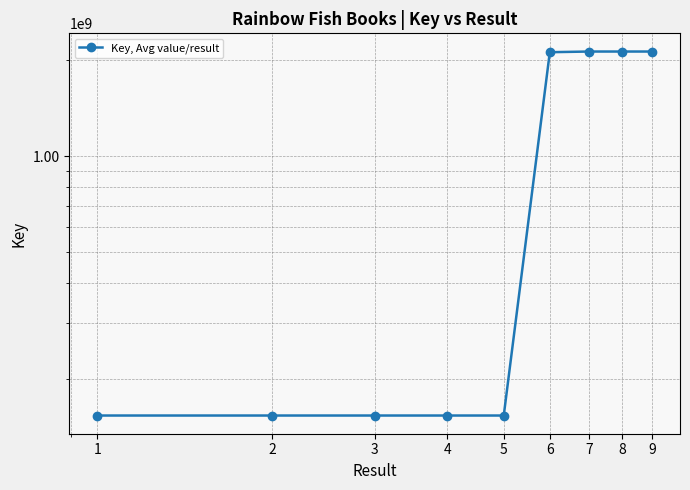

What is the sum of the values at 8 and 7?

4260801865